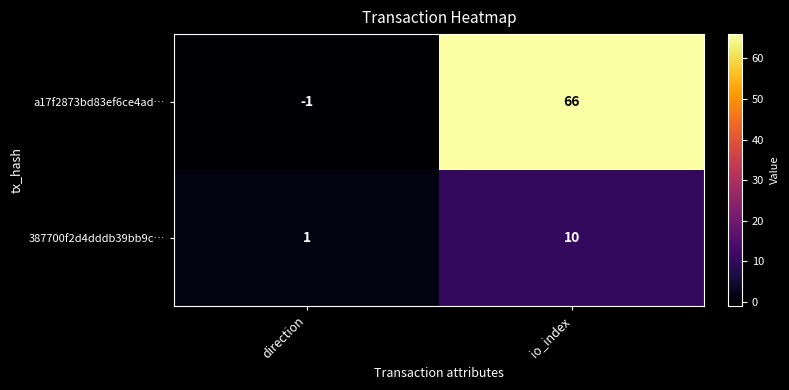

Rank the series by their maximum value, from lowest to highest.

387700f2d4dddb39bb9c…, a17f2873bd83ef6ce4ad…